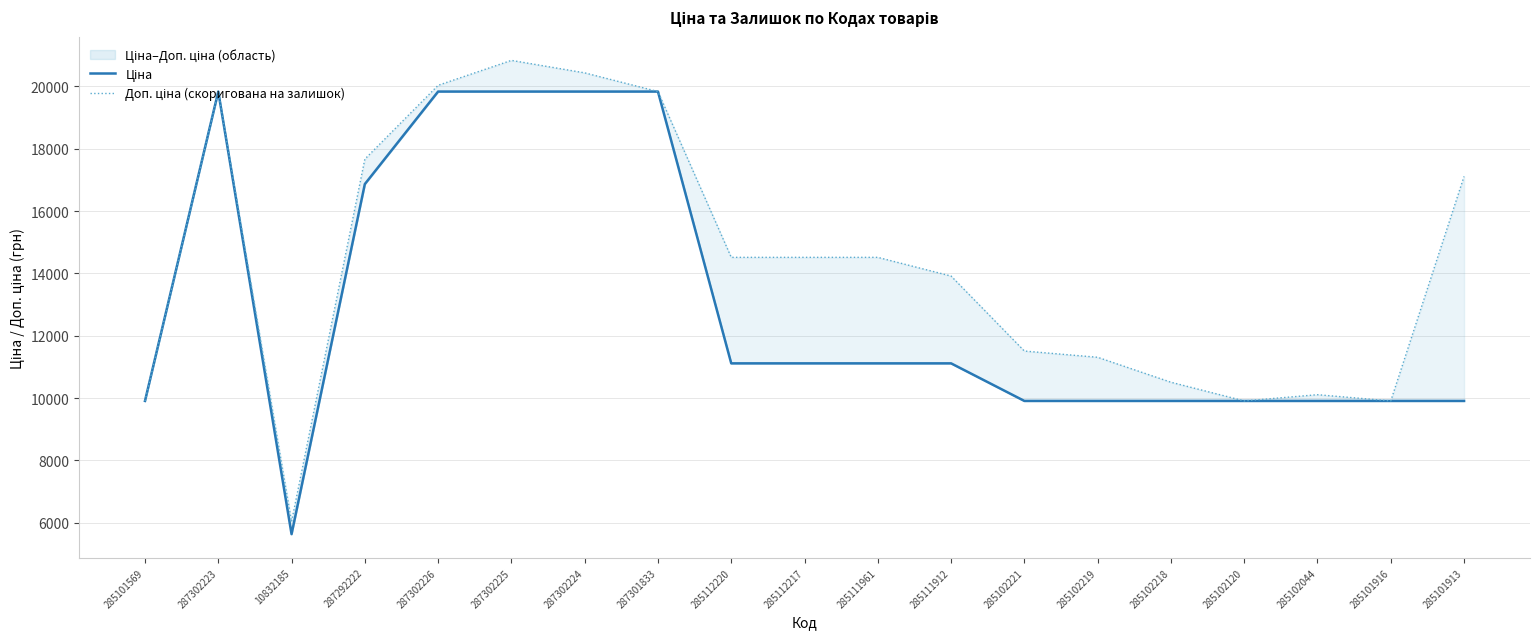

List the series in order of their peak value, lowest first.

Ціна, Доп. ціна (скоригована на залишок)